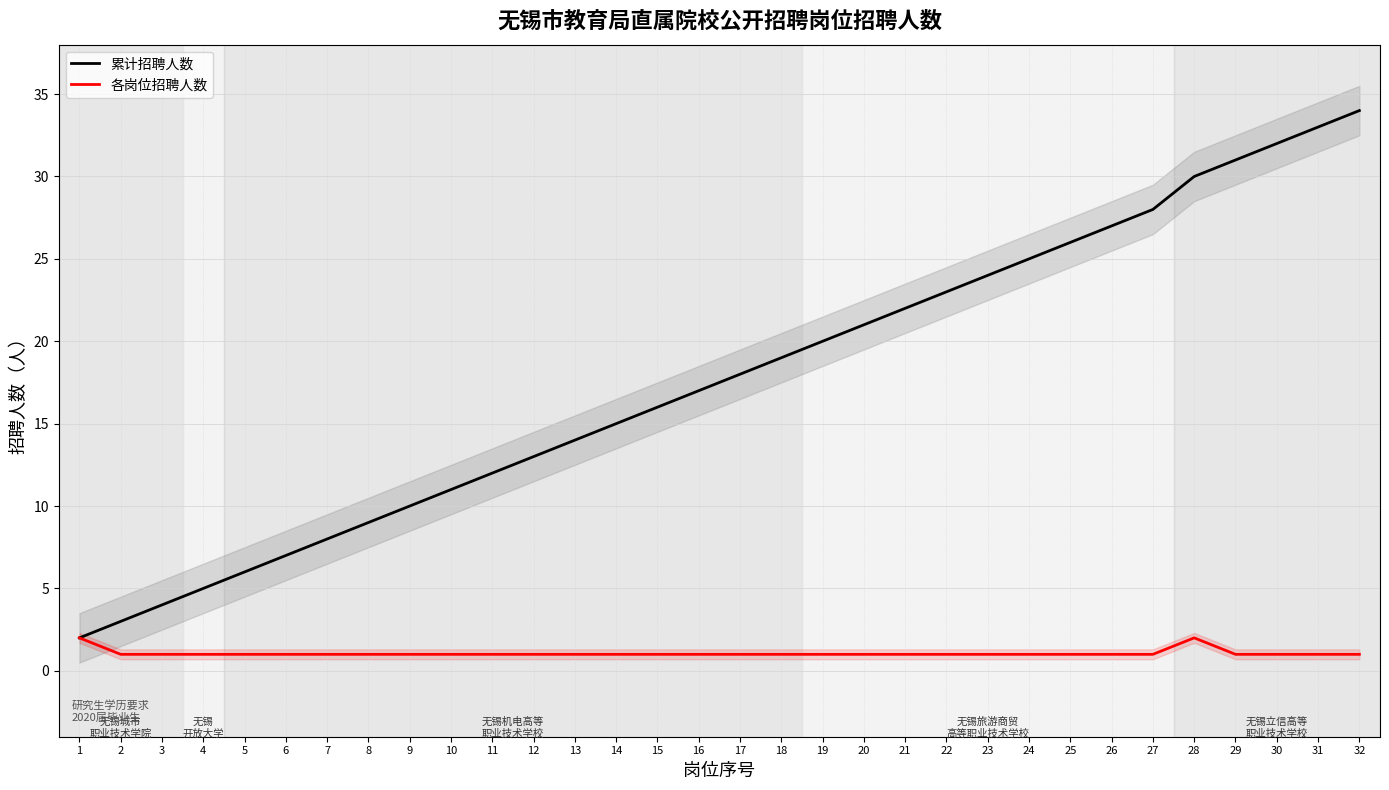

True or false: 各岗位招聘人数 and 累计招聘人数 intersect in this chart.

False